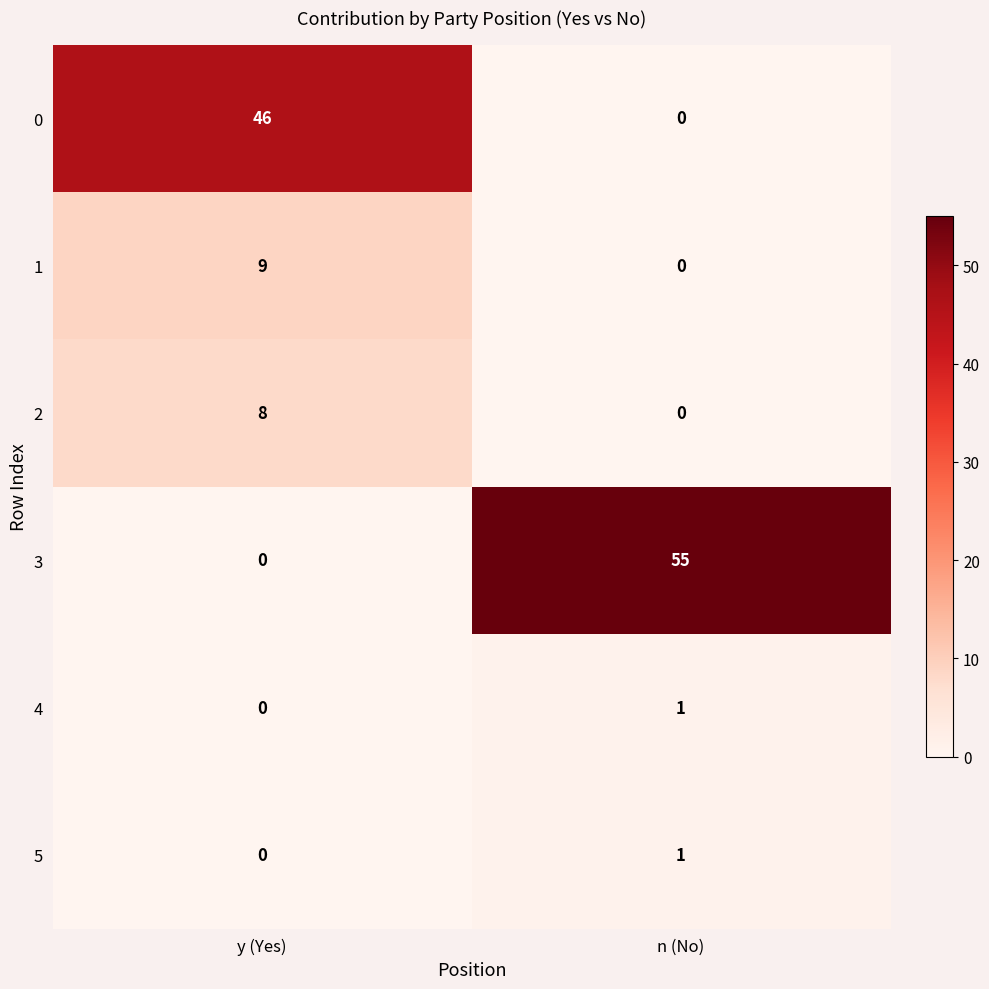

At which category is the sum across all series the highest?

y (Yes)